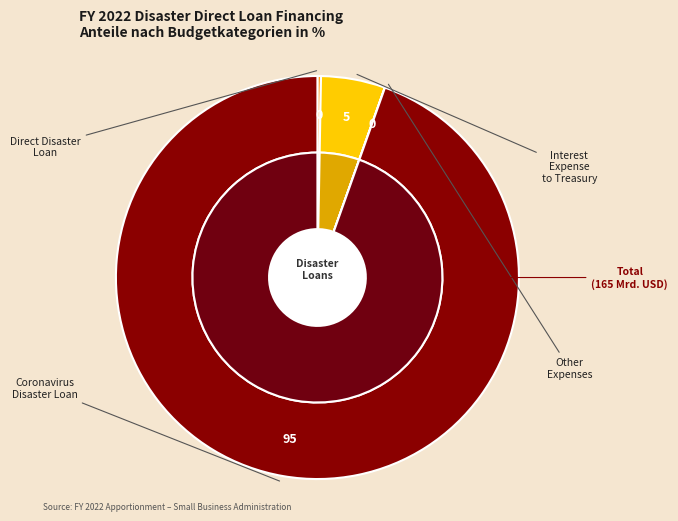

Combined, do Direct Disaster Loan and Coronavirus Disaster Loan account for over 50%?

Yes